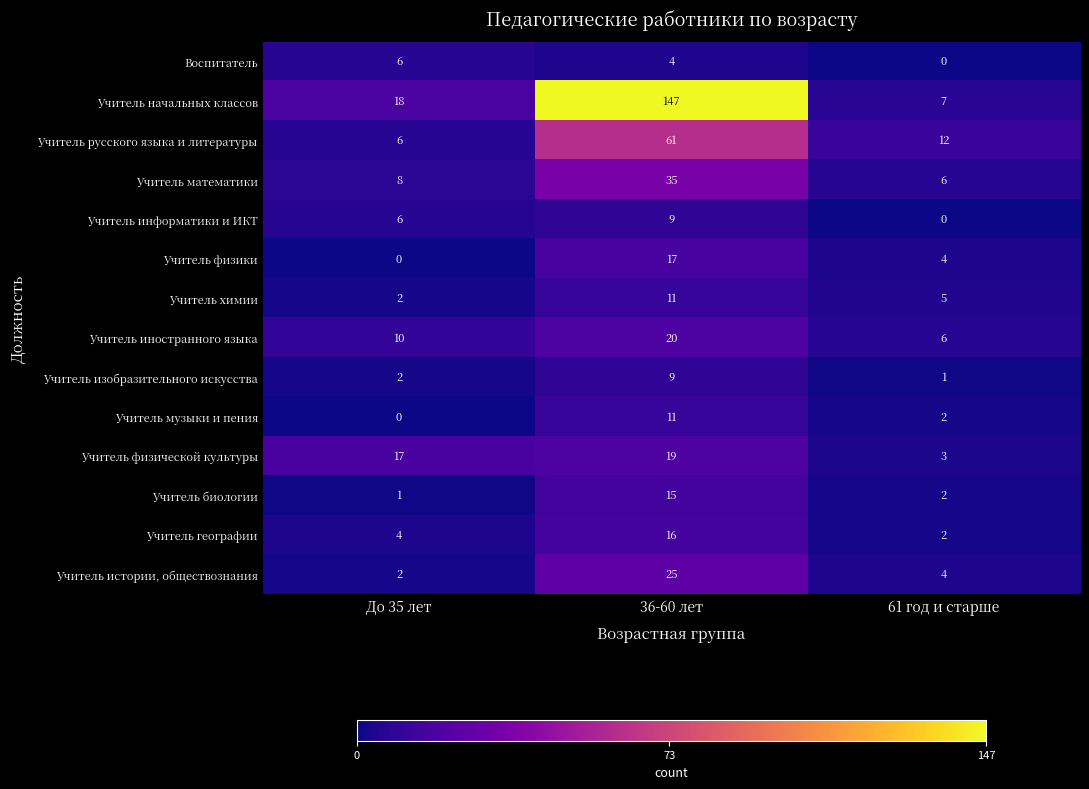

The Воспитатель series shows 2 at До 35 лет. True or false?

False